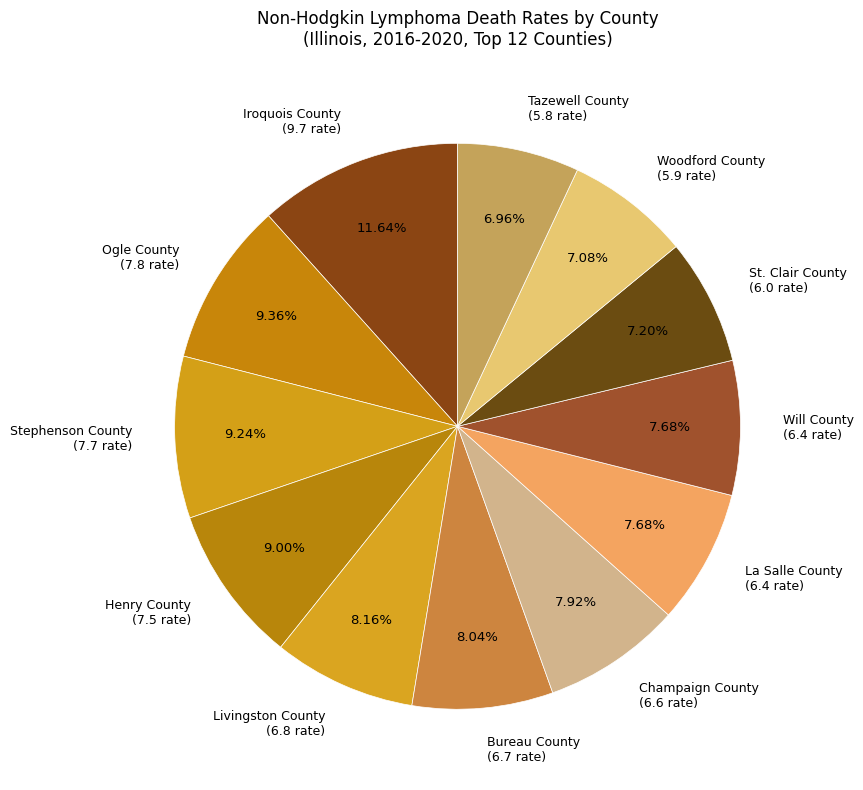

Is it true that Henry County is 1% of the pie?

False